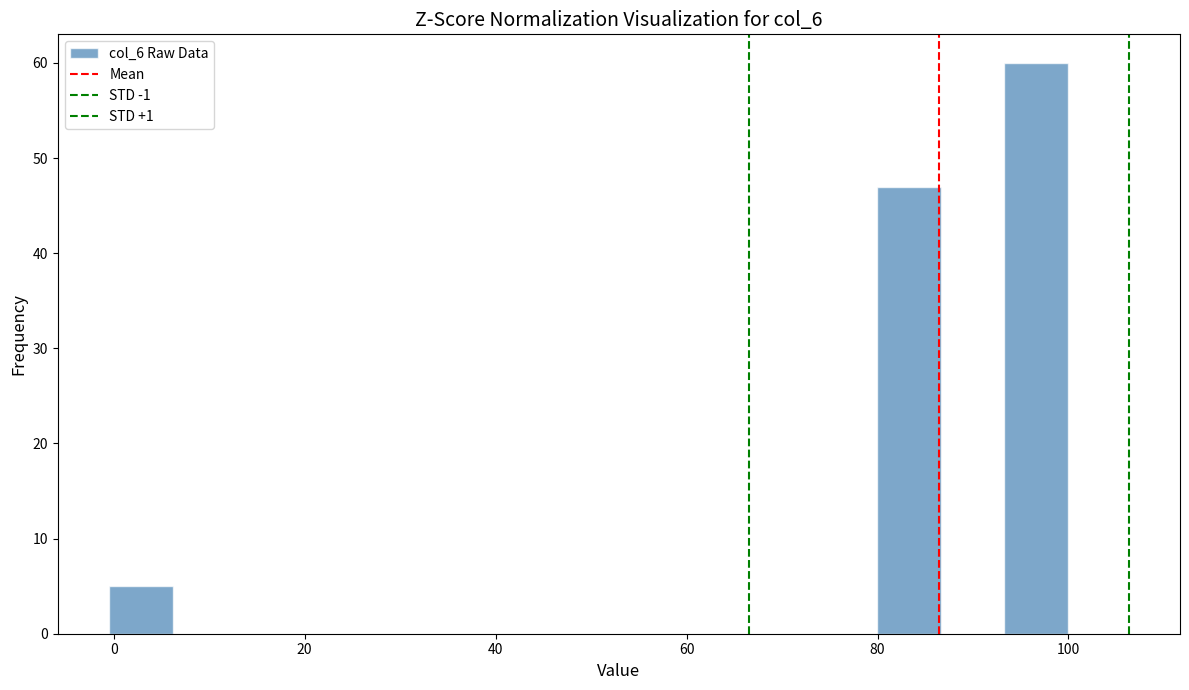

Around what value on the x-axis is the tallest bar? Give the approximate position of its centre, as read against the axis.

96